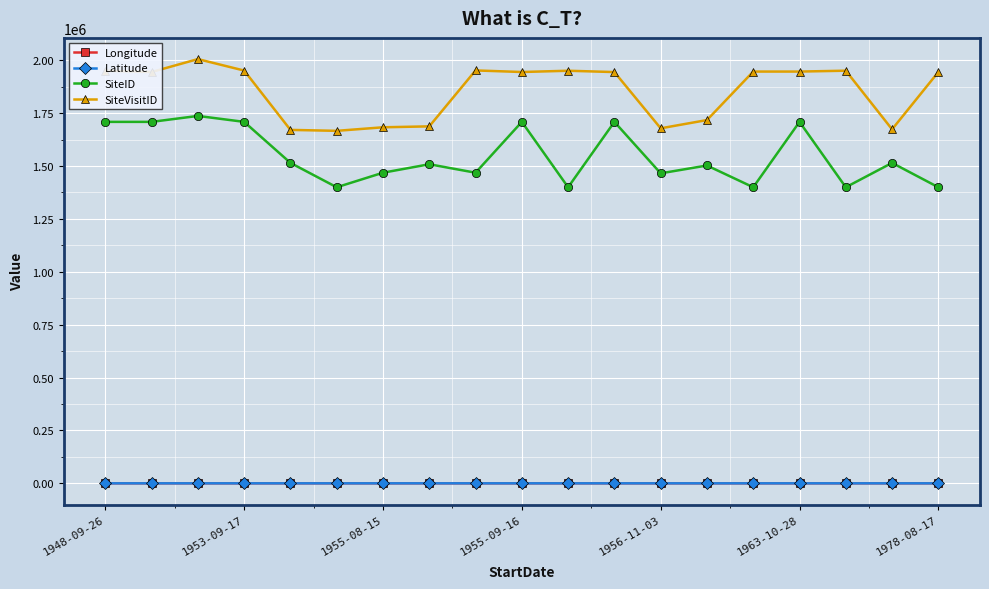

Which series has the largest total across all categories?

SiteVisitID